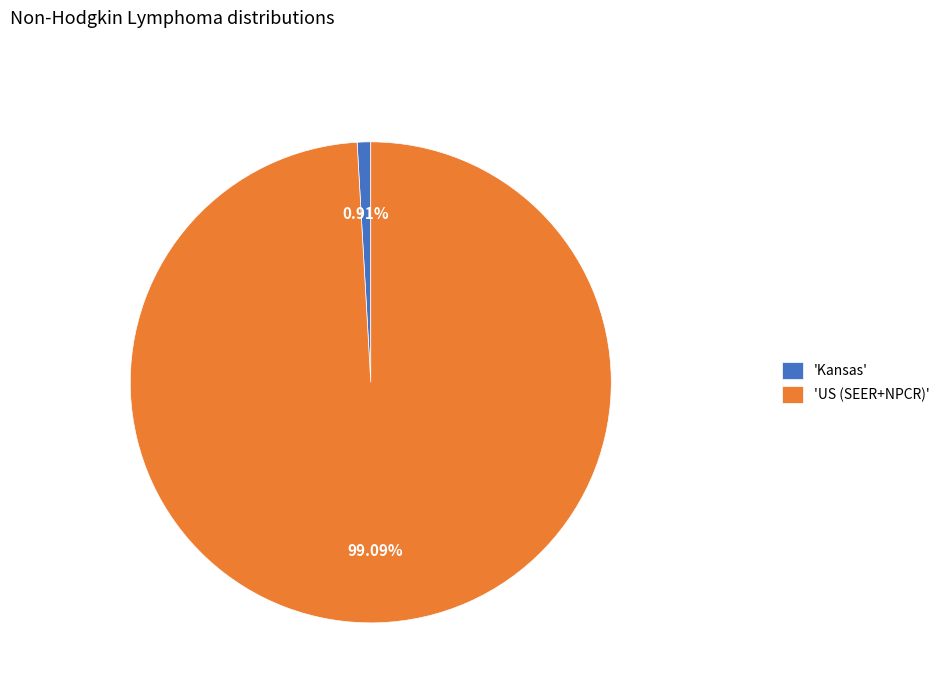

Rank the categories by value from lowest to highest.

'Kansas', 'US (SEER+NPCR)'